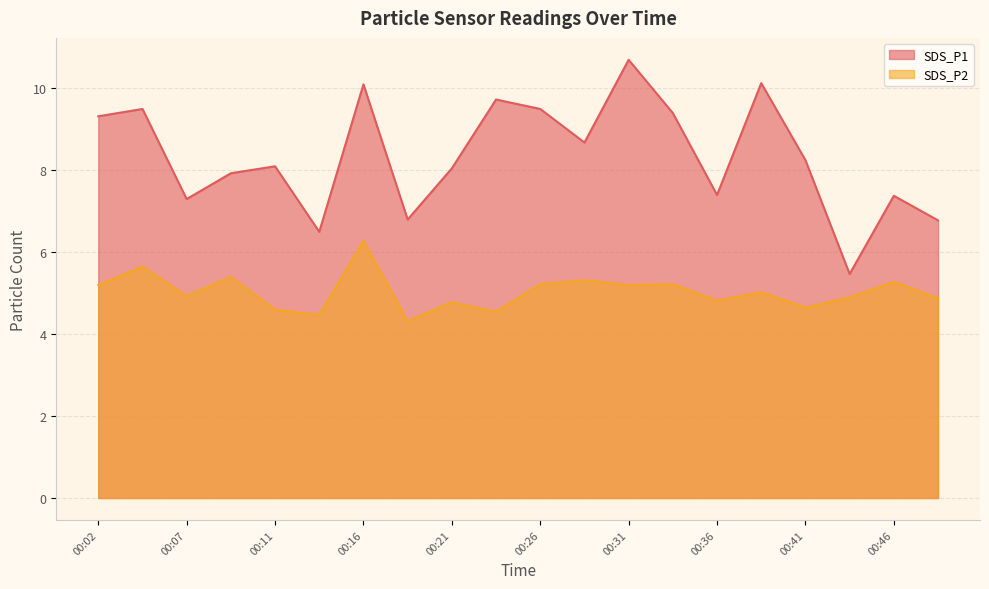

True or false: SDS_P2 and SDS_P1 cross at least once.

False